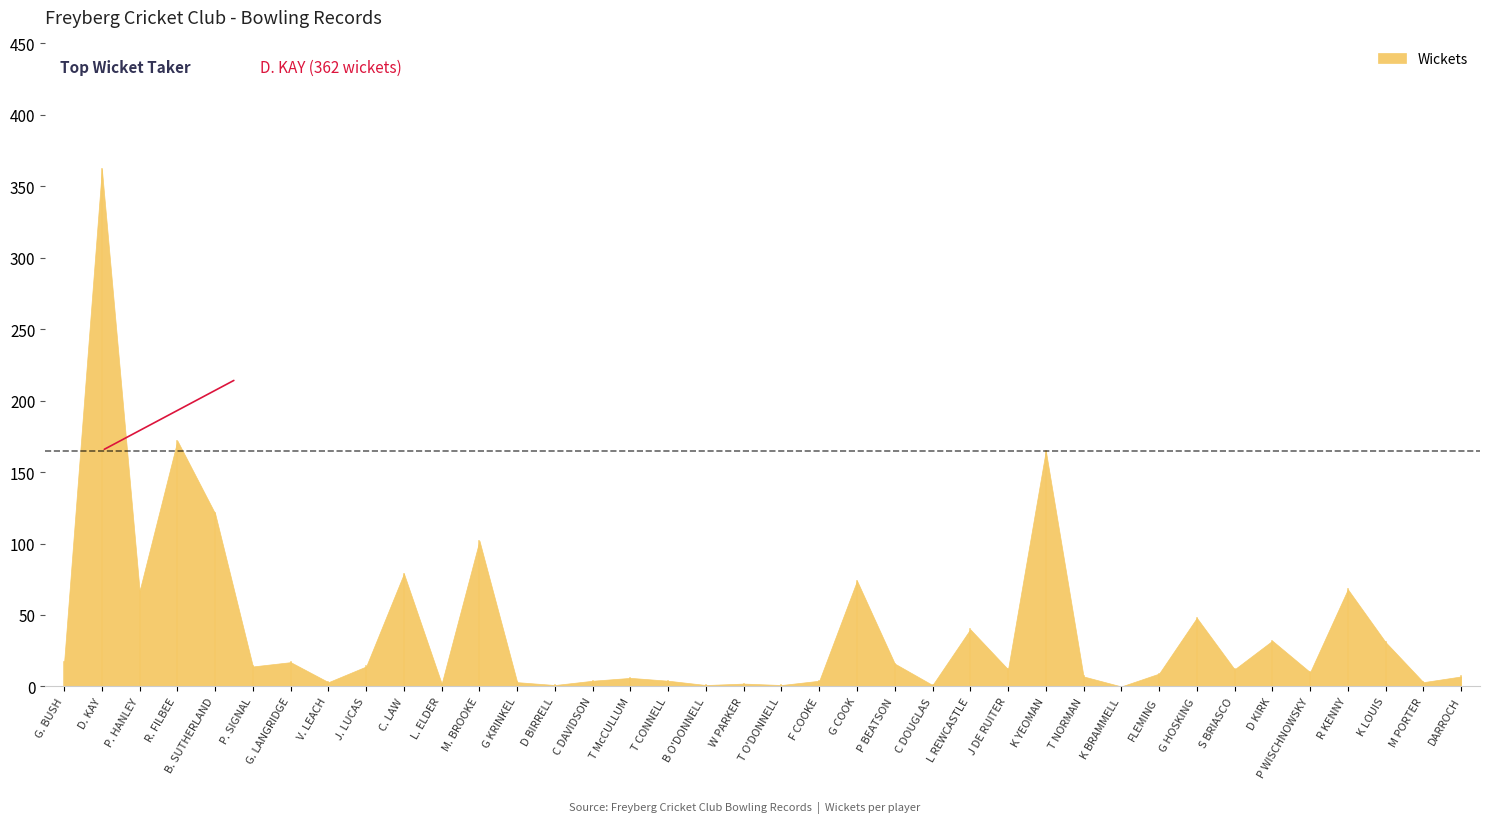

Rank the categories by value from highest to lowest.

D. KAY, R. FILBEE, K YEOMAN, B. SUTHERLAND, M. BROOKE, C. LAW, G COOK, R KENNY, P. HANLEY, G HOSKING, L REWCASTLE, D KIRK, K LOUIS, G. BUSH, G. LANGRIDGE, P BEATSON, P. SIGNAL, J. LUCAS, J DE RUITER, S BRIASCO, P WISCHNOWSKY, FLEMING, T NORMAN, DARROCH, T McCULLUM, C DAVIDSON, T CONNELL, F COOKE, V. LEACH, G KRINKEL, M PORTER, L. ELDER, W PARKER, D BIRRELL, B O'DONNELL, T O'DONNELL, C DOUGLAS, K BRAMMELL